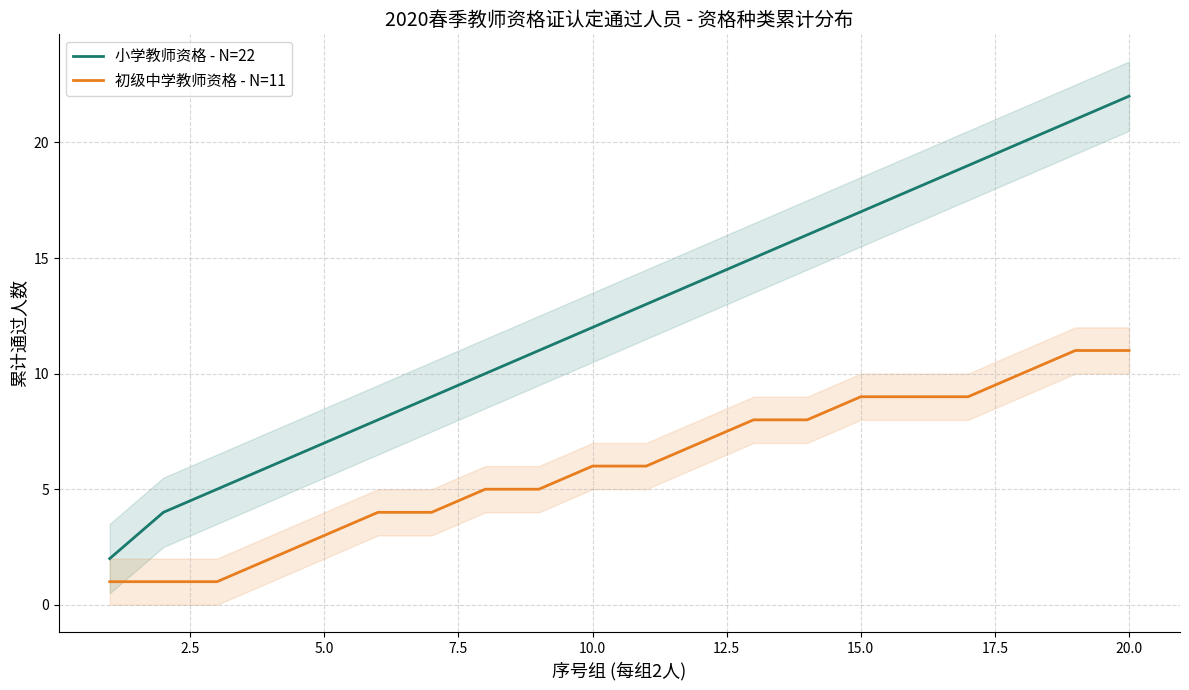

The 初级中学教师资格 - N=11 series shows 4 at 10.0. True or false?

False